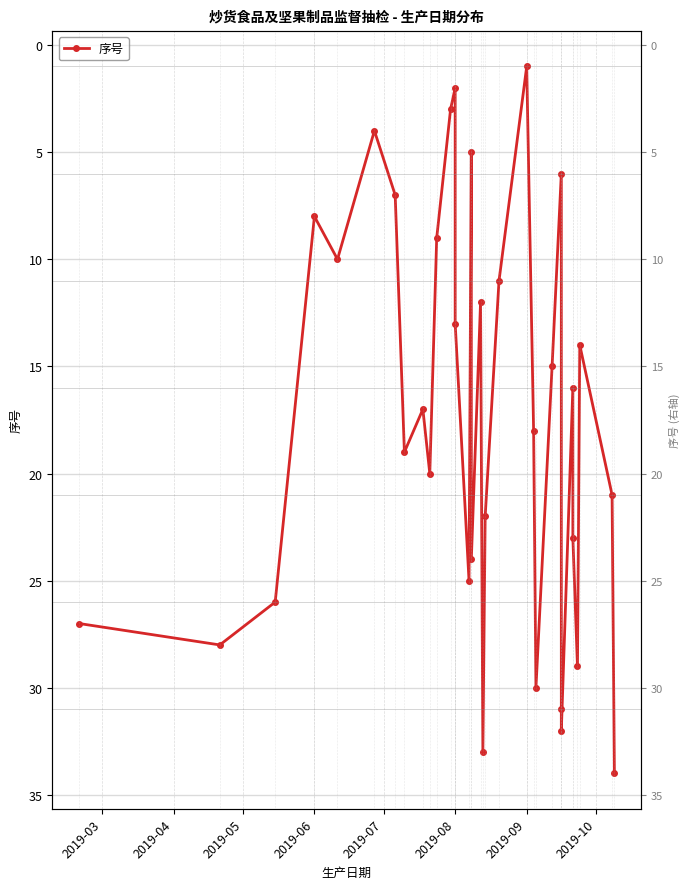

Does the chart display data point markers on the line(s)?

Yes